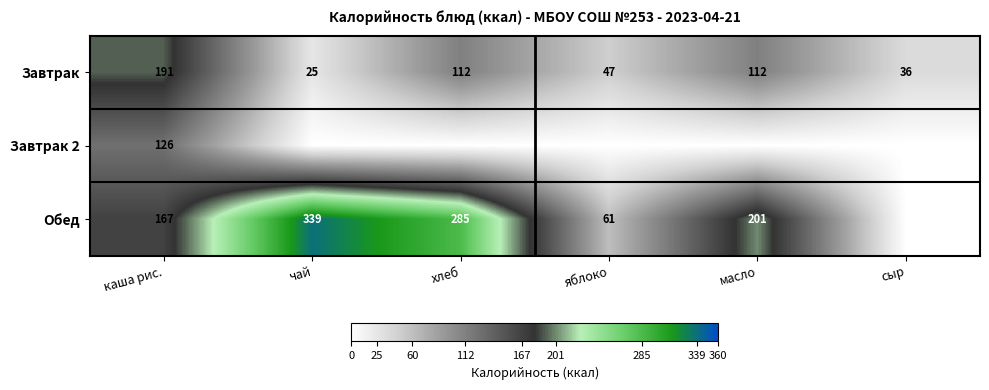

Is the value of Завтрак 2 at каша рис. greater than the value of Завтрак at каша рис.?

No